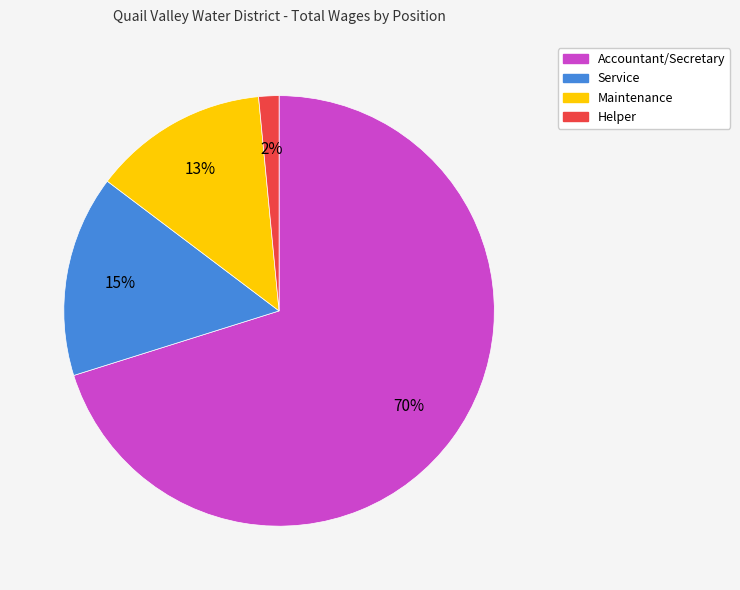

To the nearest percent, what is the combined percentage of Helper and Service?

17%